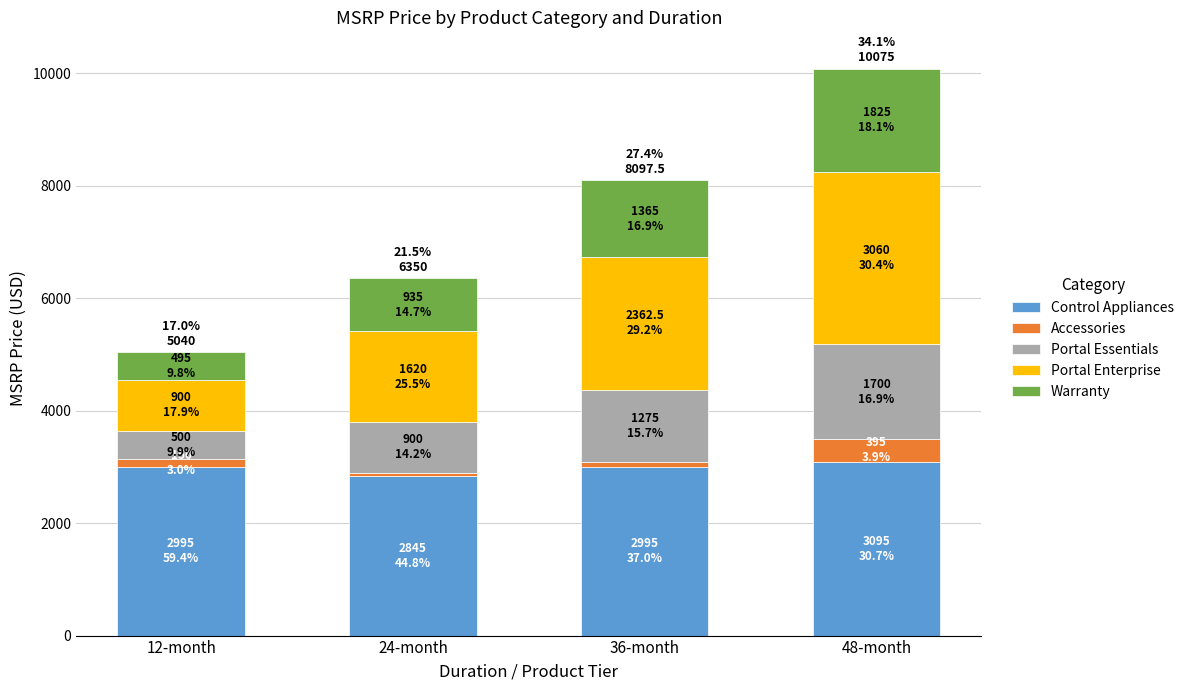

What is the lowest value of the Control Appliances series?

2845.0